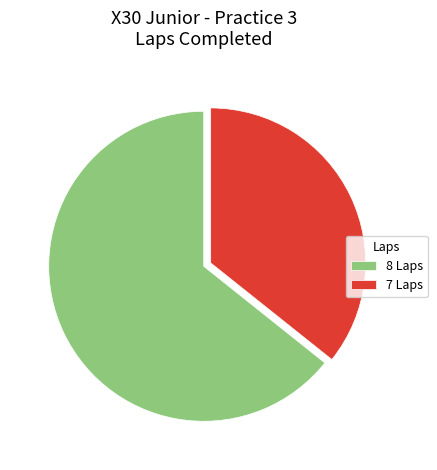

Do 7 Laps and 8 Laps together represent more than half of the pie?

Yes